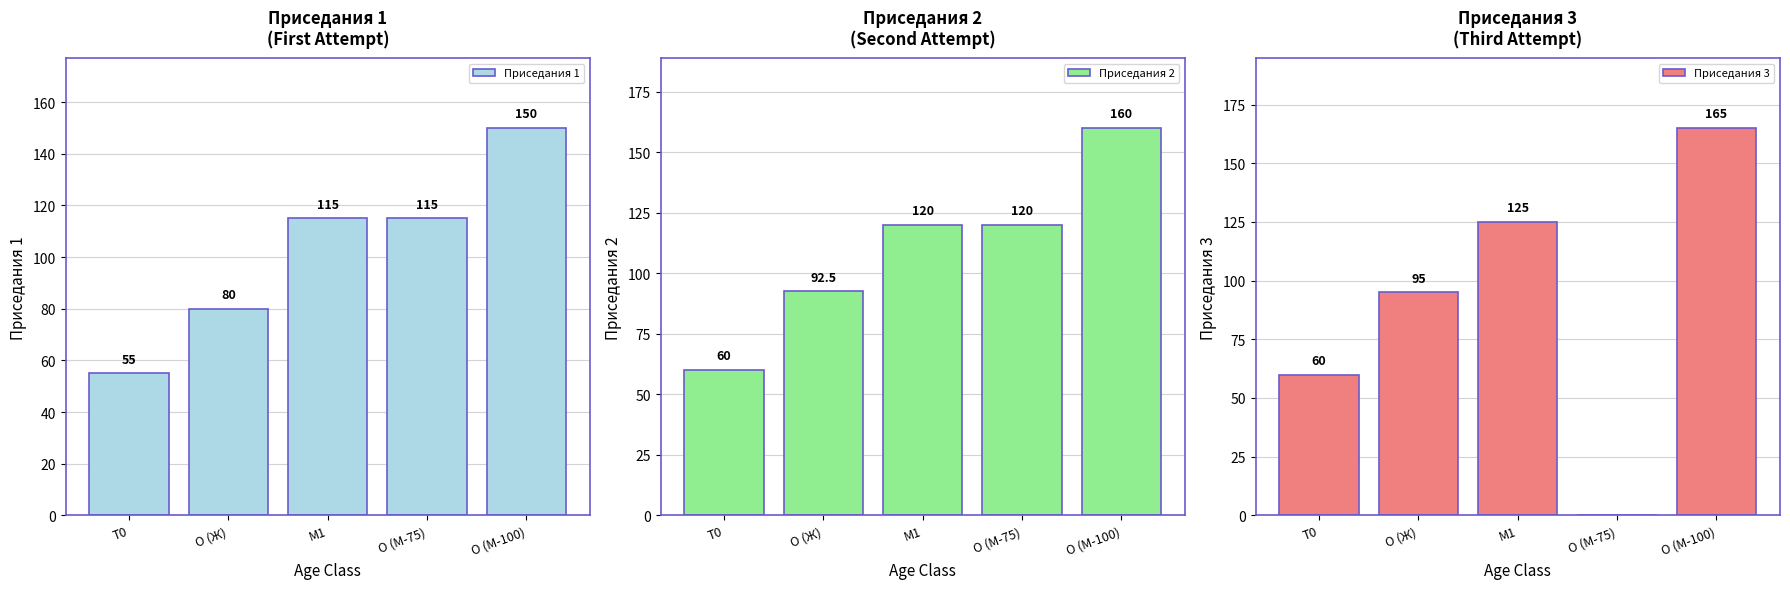

Is the value of Приседания 2 at M1 greater than the value of Приседания 1 at O (М-100)?

No